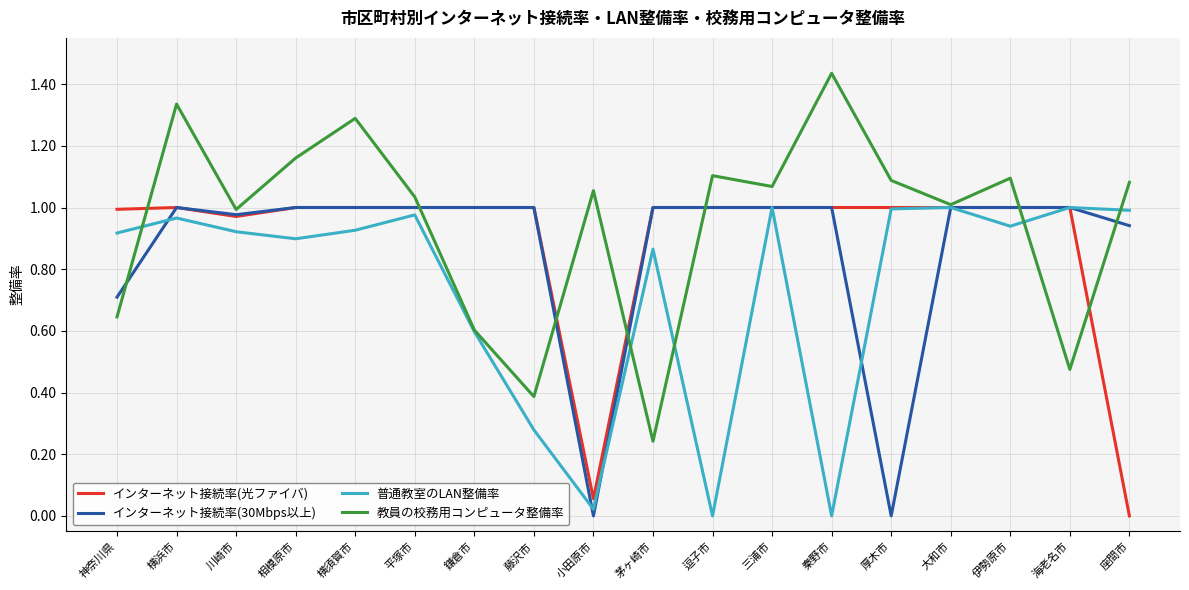

After their last crossing, which series has the higher values: インターネット接続率(光ファイバ) or 教員の校務用コンピュータ整備率?

教員の校務用コンピュータ整備率